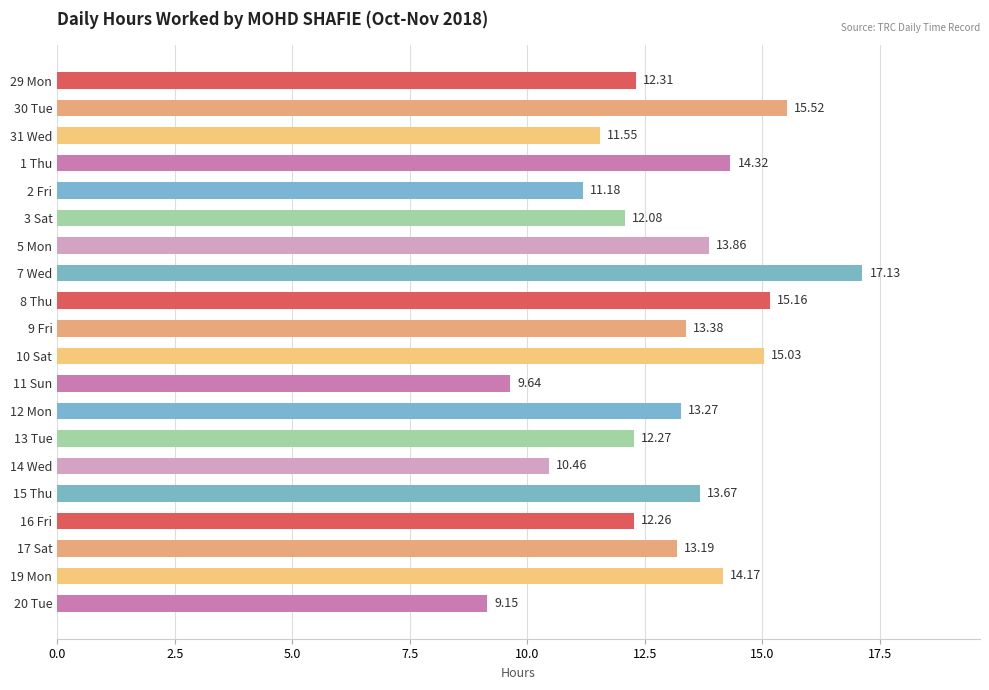

What is the average value?

13.0